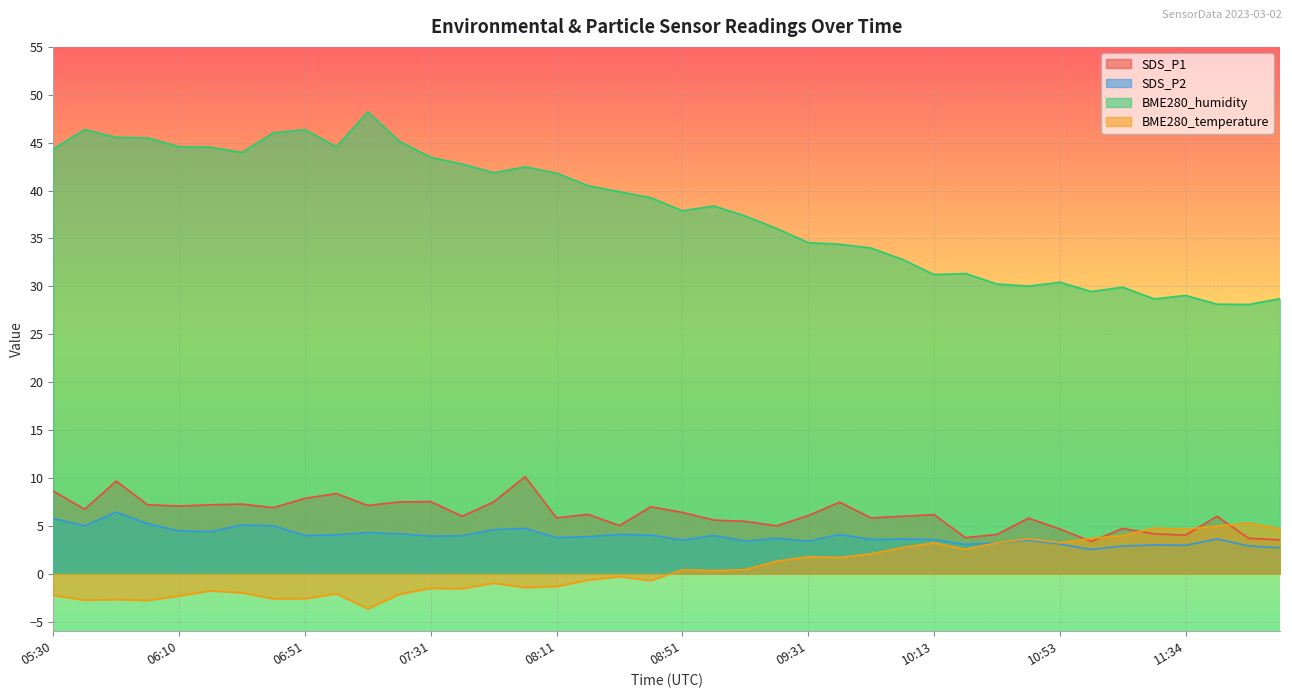

Which has a higher value, 11:24 or 10:02?

10:02